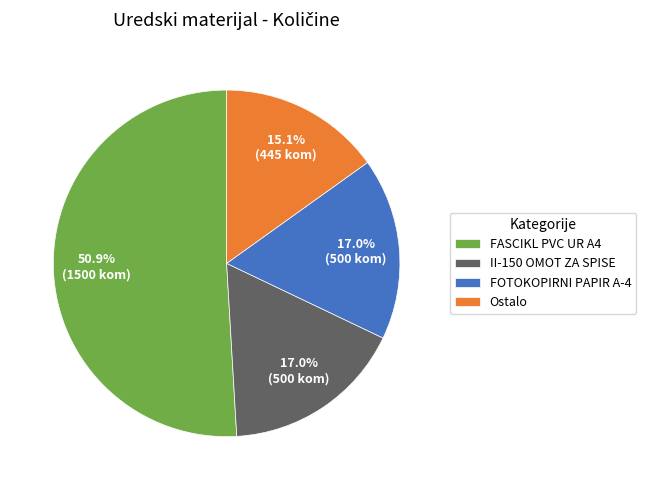

Which category has the smallest portion of the pie?

Ostalo